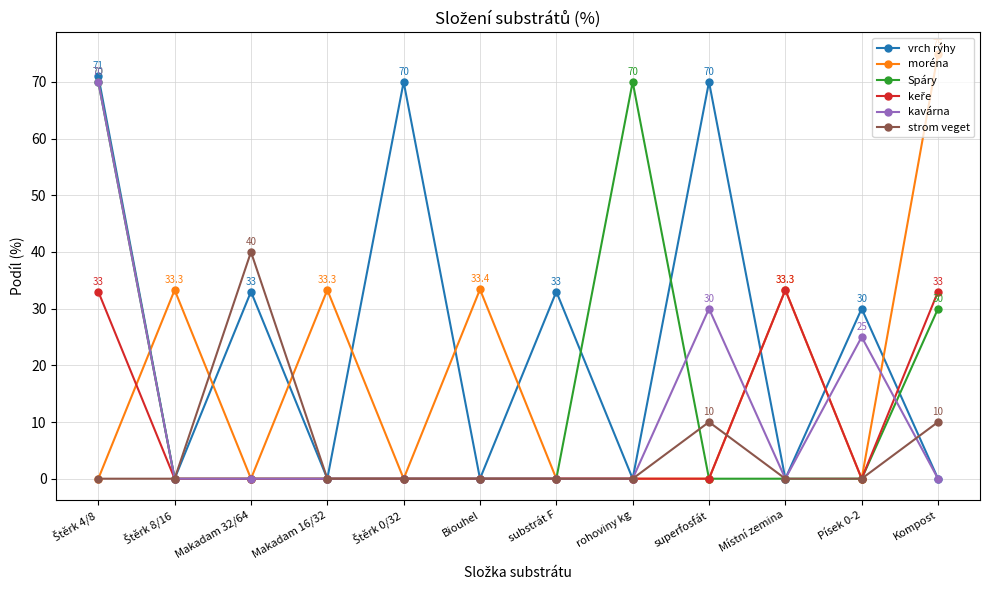

True or false: Spáry has a value of 110.8 at rohoviny kg.

False